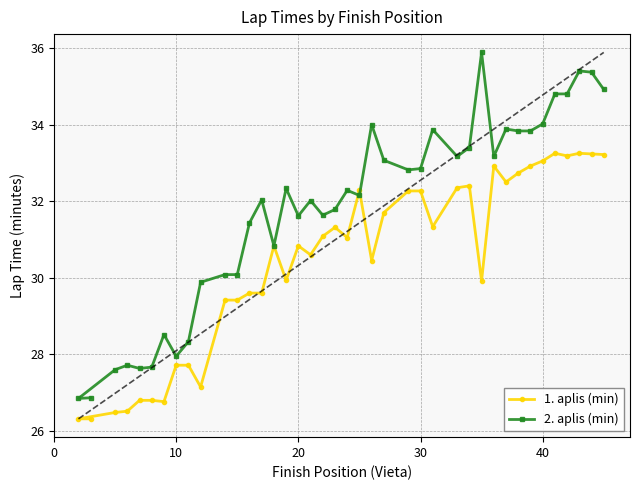

What is the difference between the maximum and second lowest values in the 2. aplis (min) series?

9.0